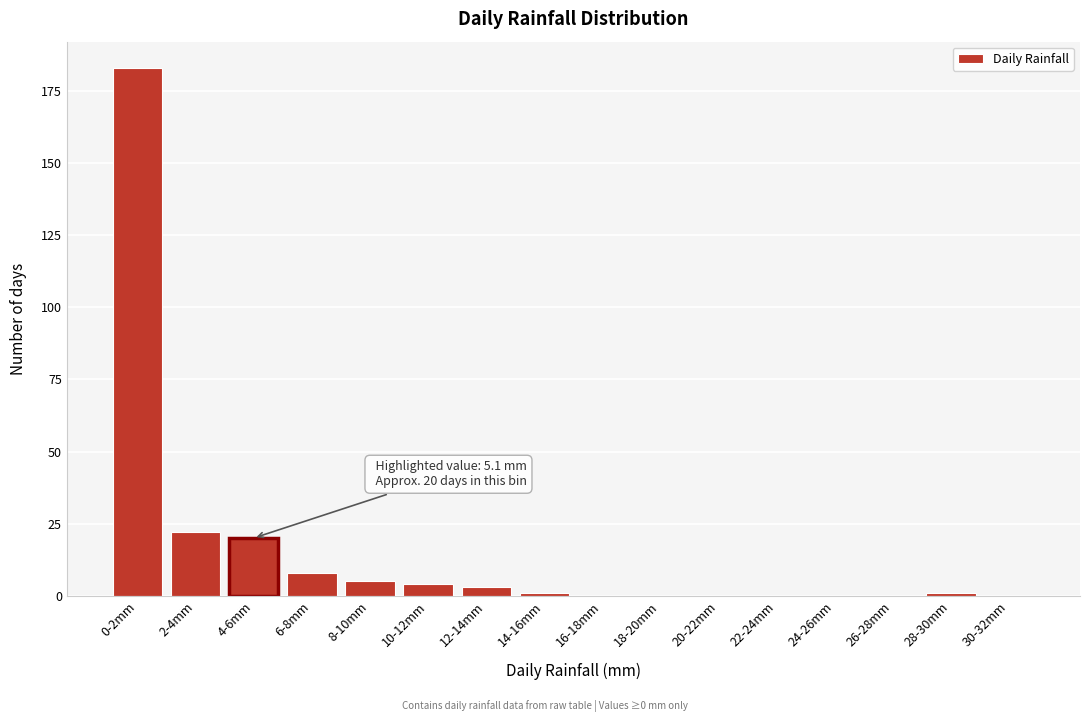

Reading right to left, extract all data points from this chart.

30-32mm=0	28-30mm=1	26-28mm=0	24-26mm=0	22-24mm=0	20-22mm=0	18-20mm=0	16-18mm=0	14-16mm=1	12-14mm=3	10-12mm=4	8-10mm=5	6-8mm=8	4-6mm=20	2-4mm=22	0-2mm=183